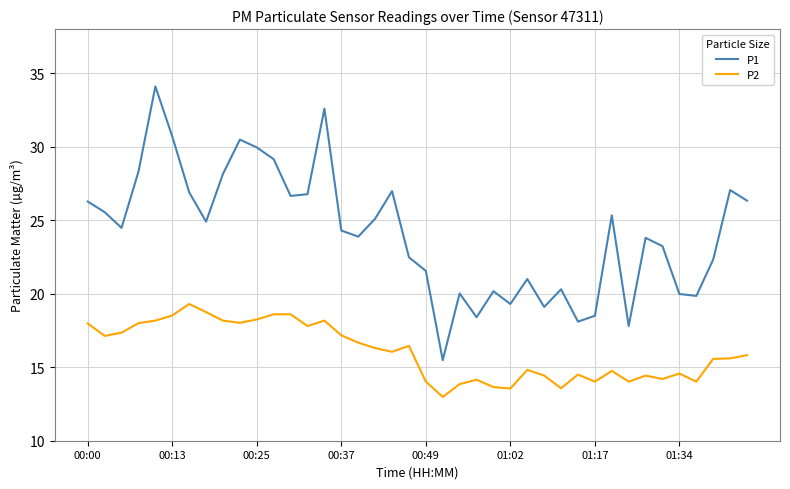

List the series in order of their overall mean, lowest first.

P2, P1